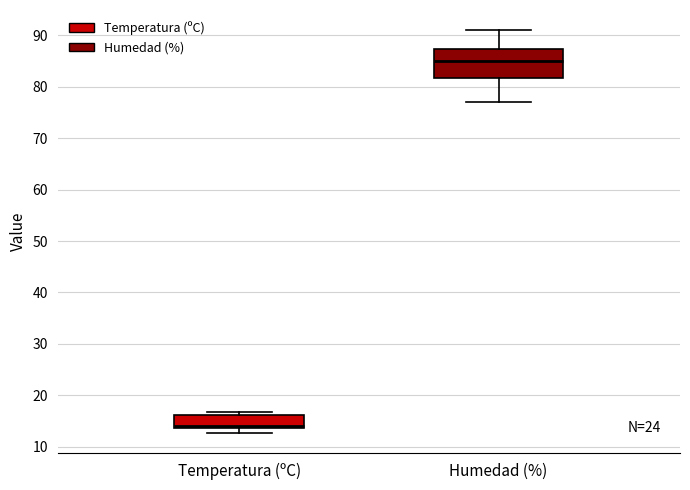

Which box is the tallest, from its lower edge to its upper edge?

Humedad (%)